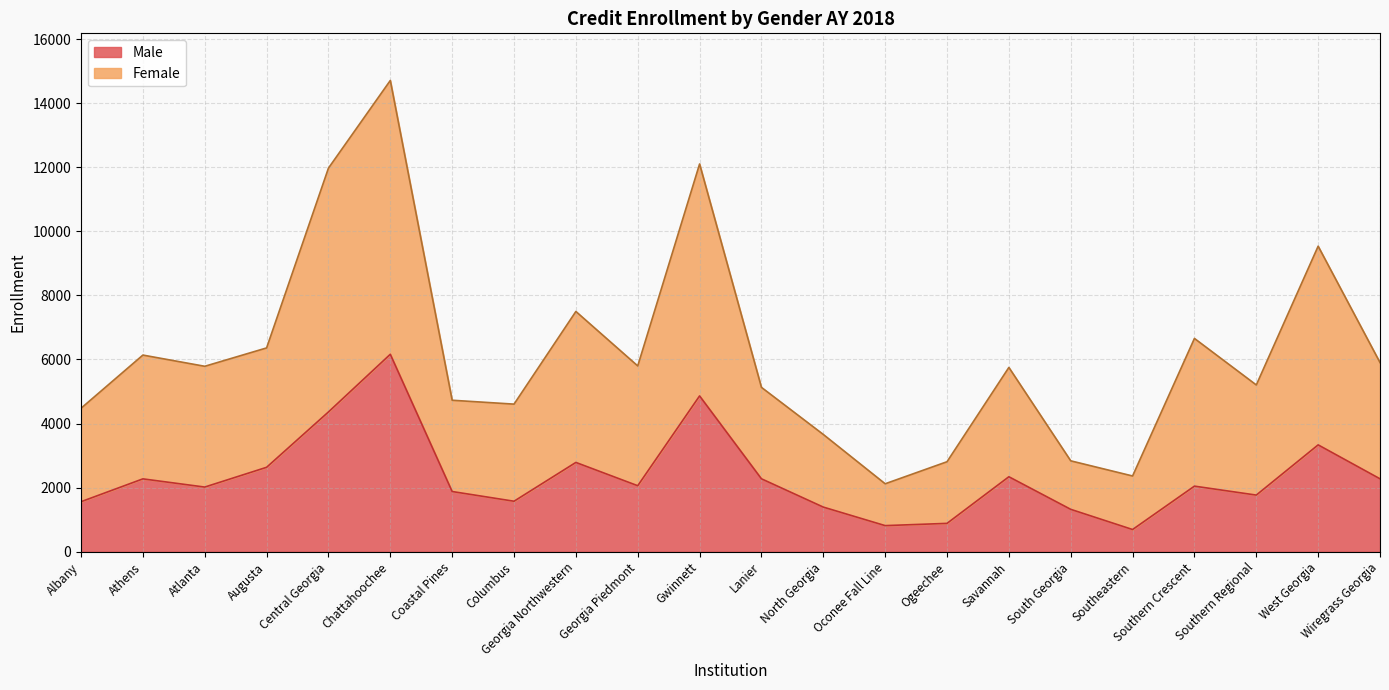

What is the difference between the Male values at Wiregrass Georgia and North Georgia?

883